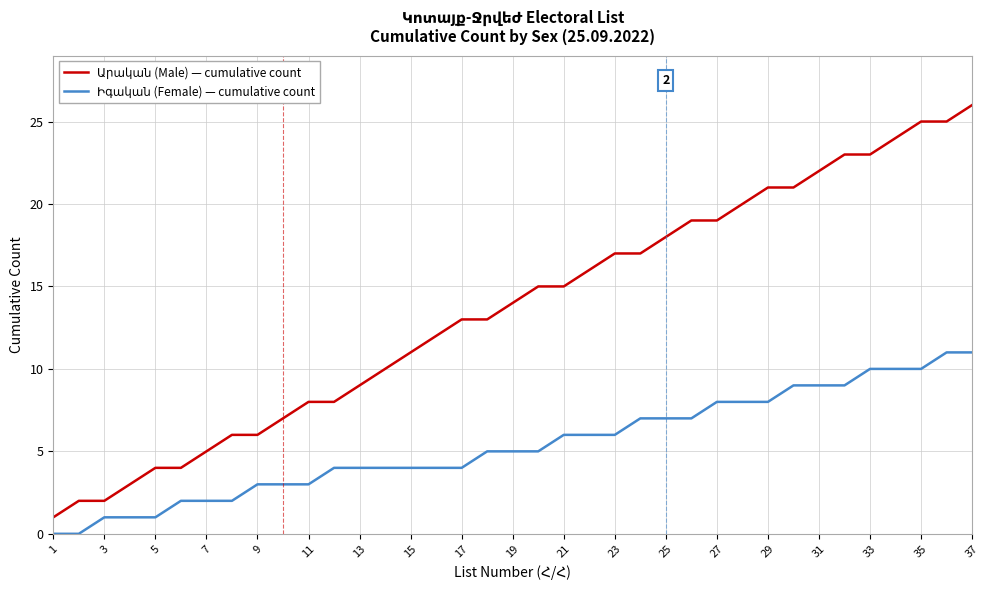

Does the chart display data point markers on the line(s)?

No